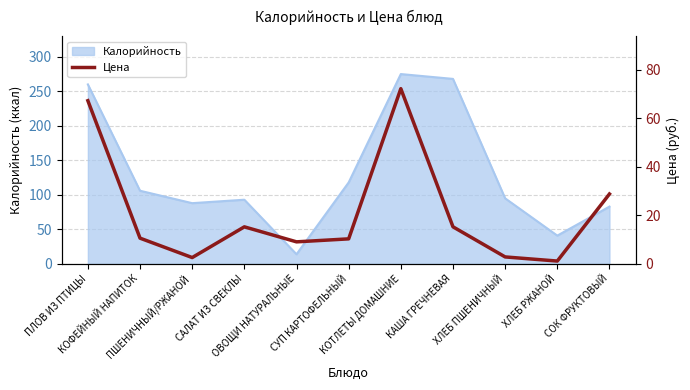

What position from the left is КАША ГРЕЧНЕВАЯ?

8